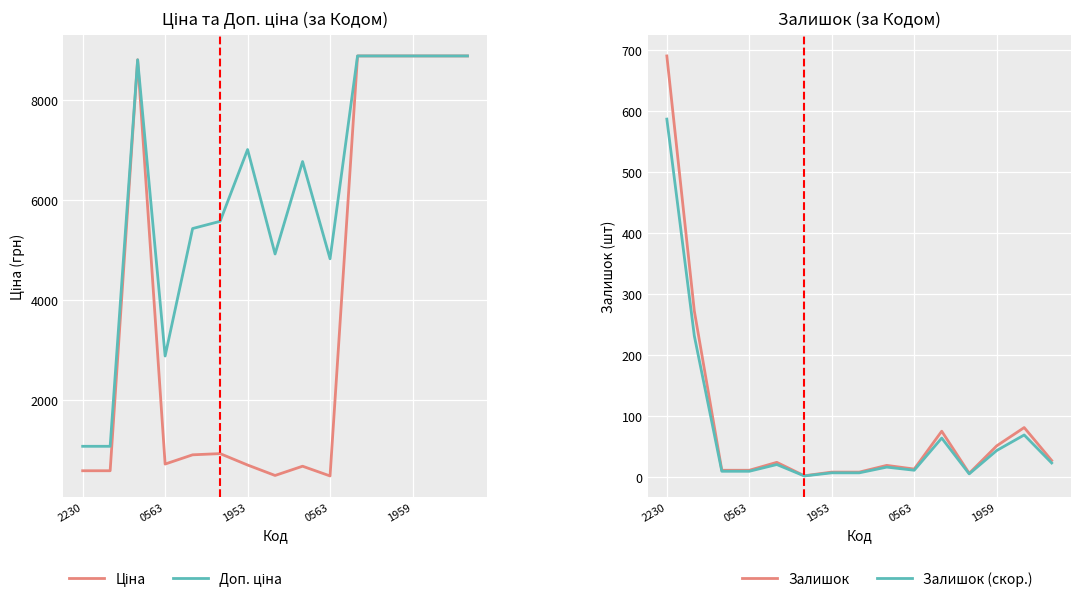

At which category does Доп. ціна reach its first local peak?

1953